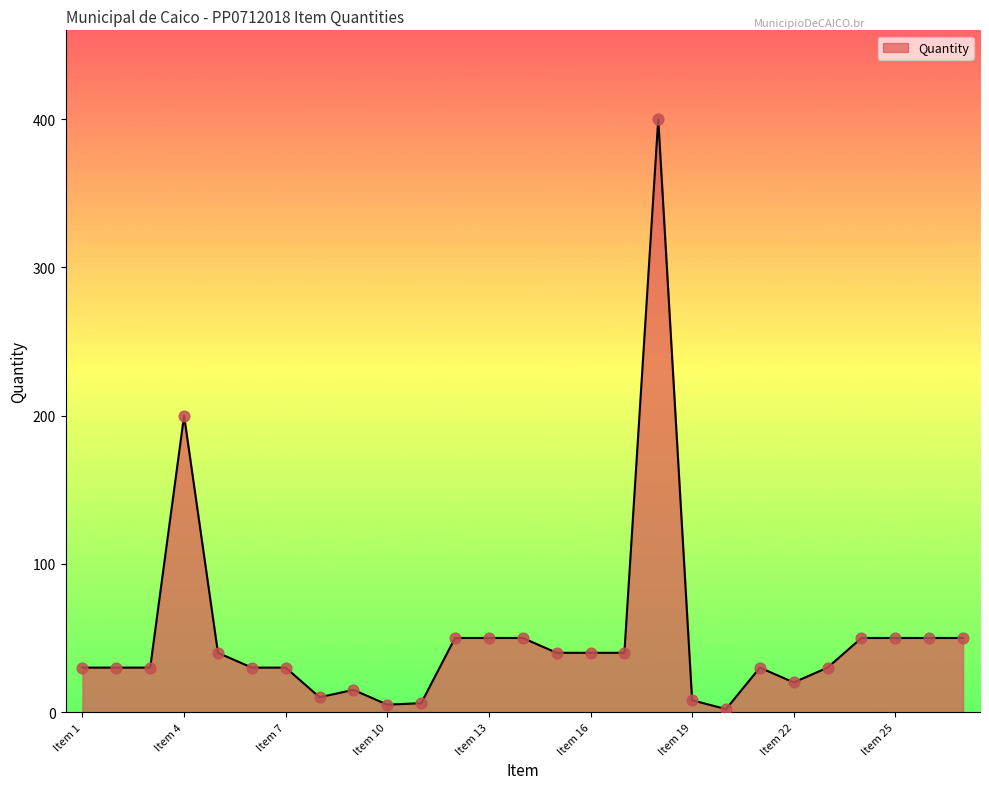

What is the difference between the maximum and minimum values?

398